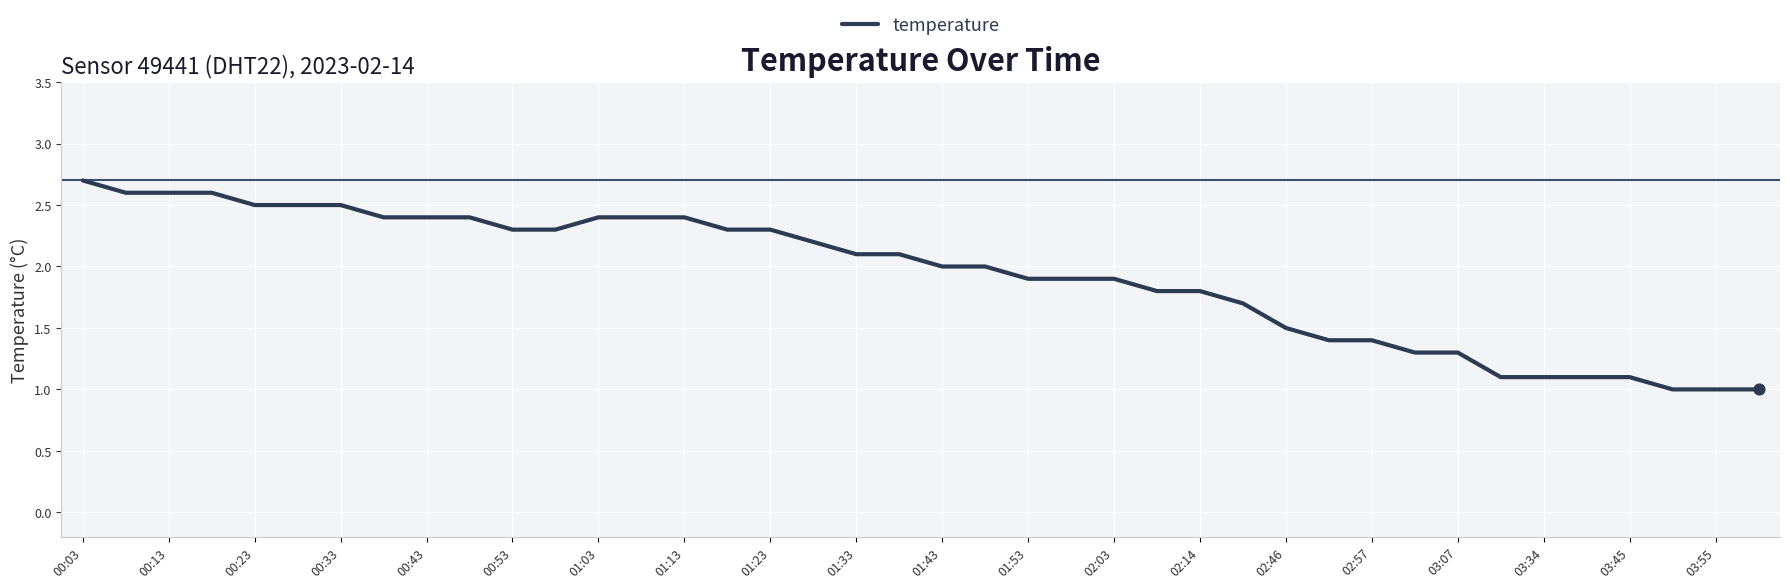

What is the difference between the maximum and minimum values?

1.7